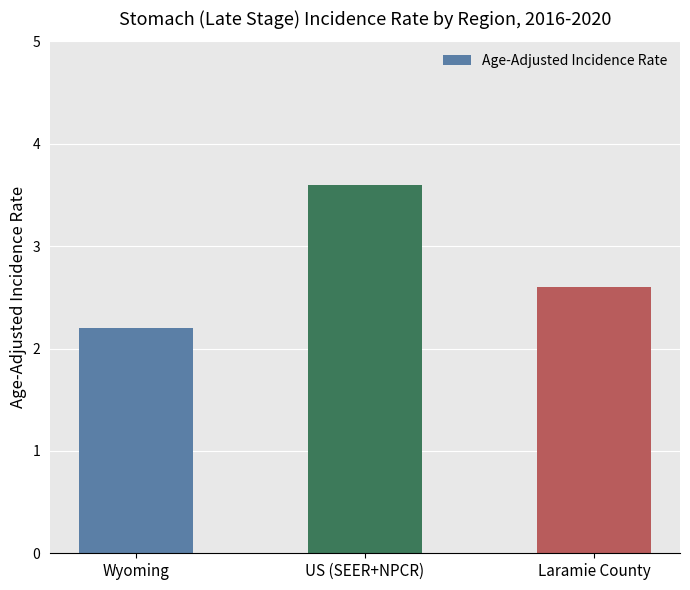

How many series are shown in this chart?

1